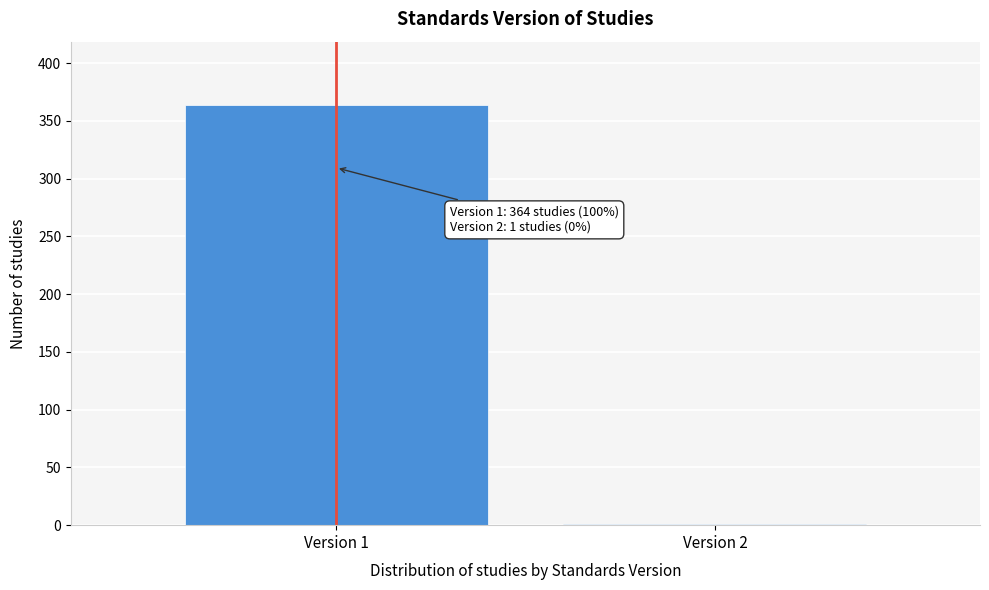

Reading right to left, extract all data points from this chart.

Version 2=1	Version 1=364